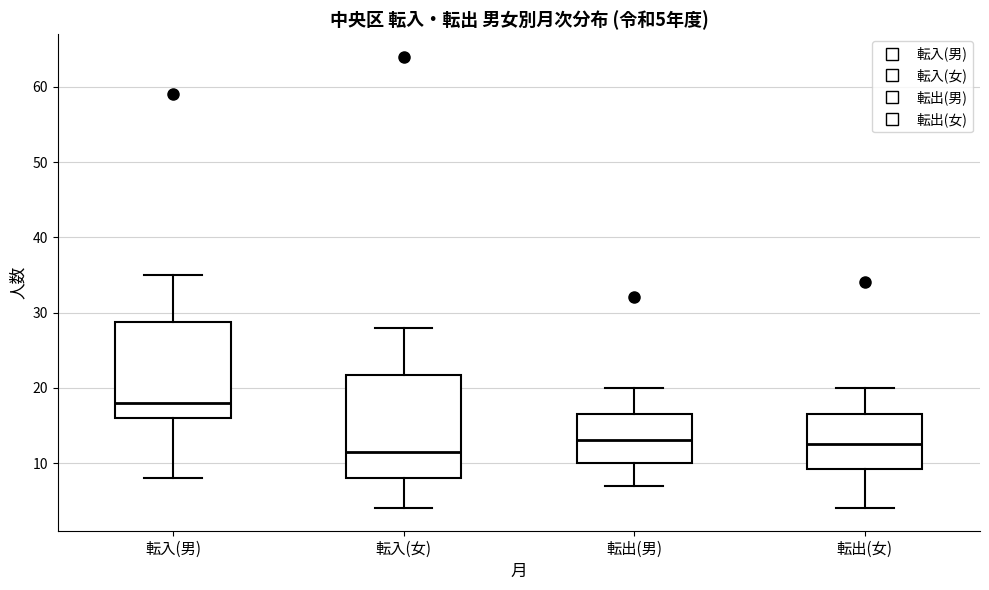

Which box's median line is the lowest?

転入(女)